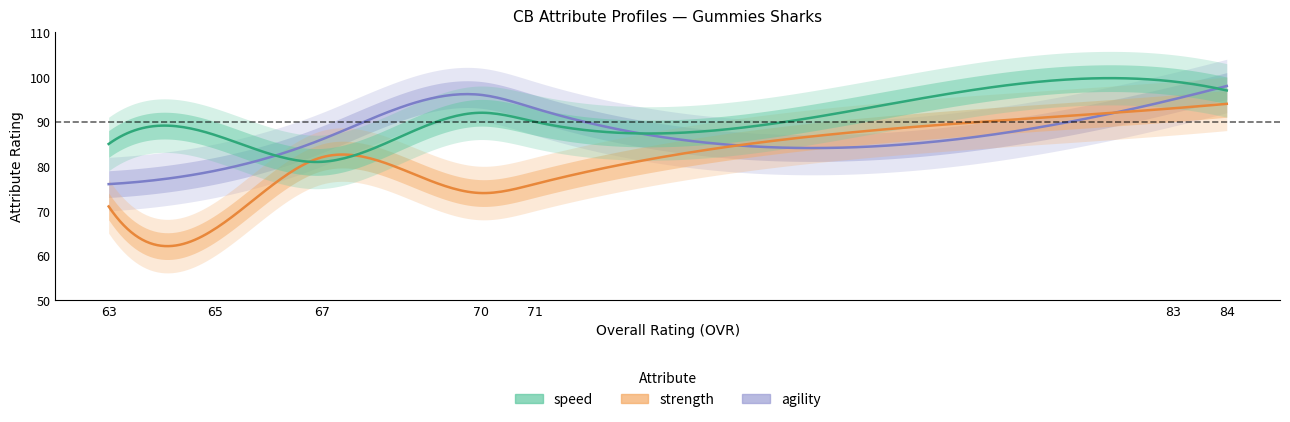

Is it true that agility equals 132 at 83 OVR
(Rank 2)?

False